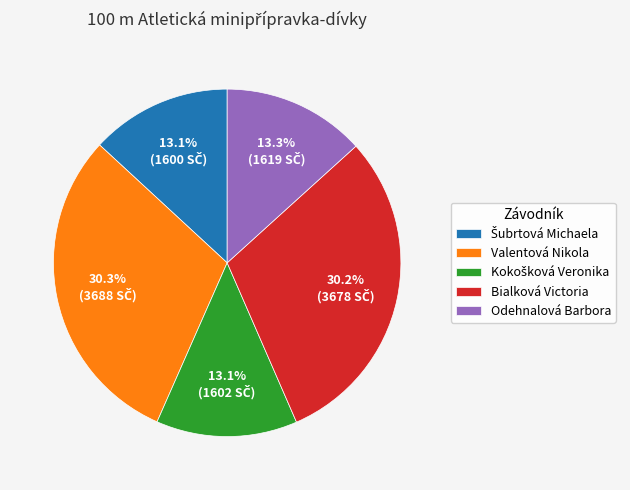

True or false: Bialková Victoria accounts for 30% of the total.

True